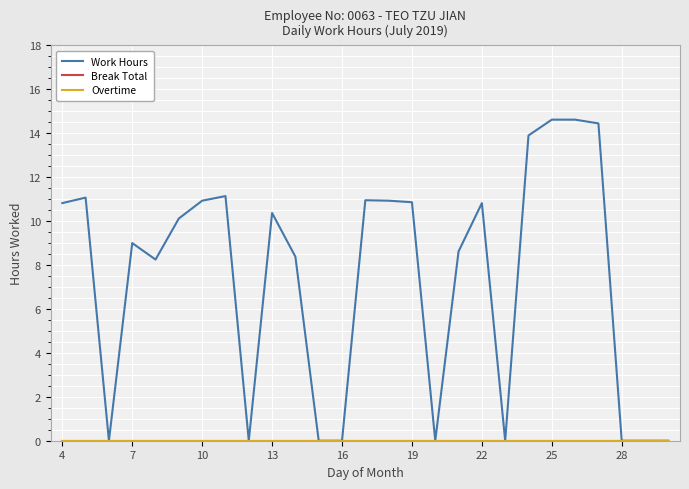

True or false: Break Total and Work Hours intersect in this chart.

False